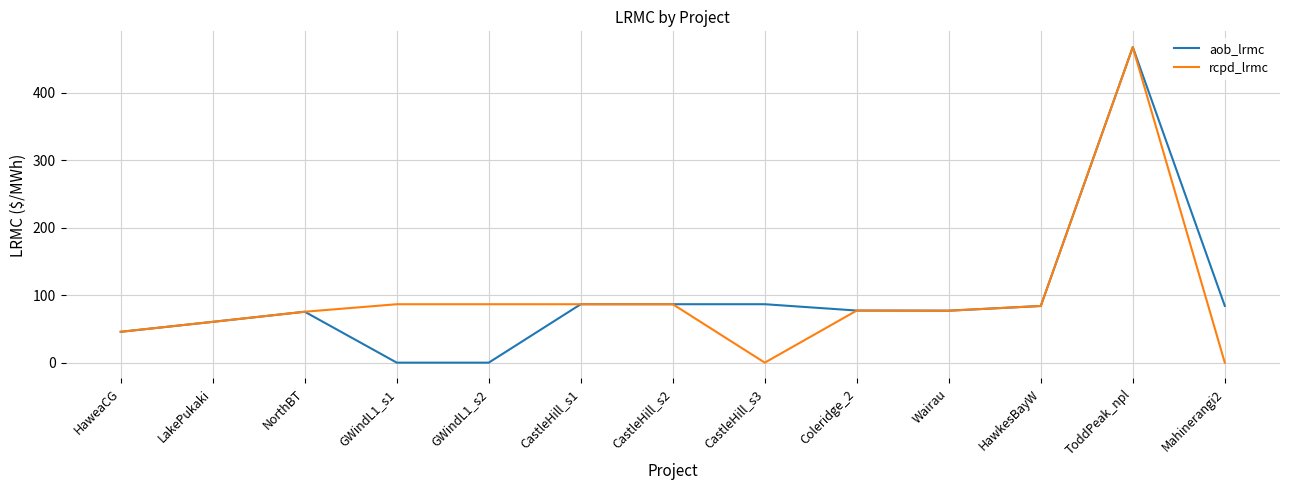

What position from the left is HawkesBayW?

11